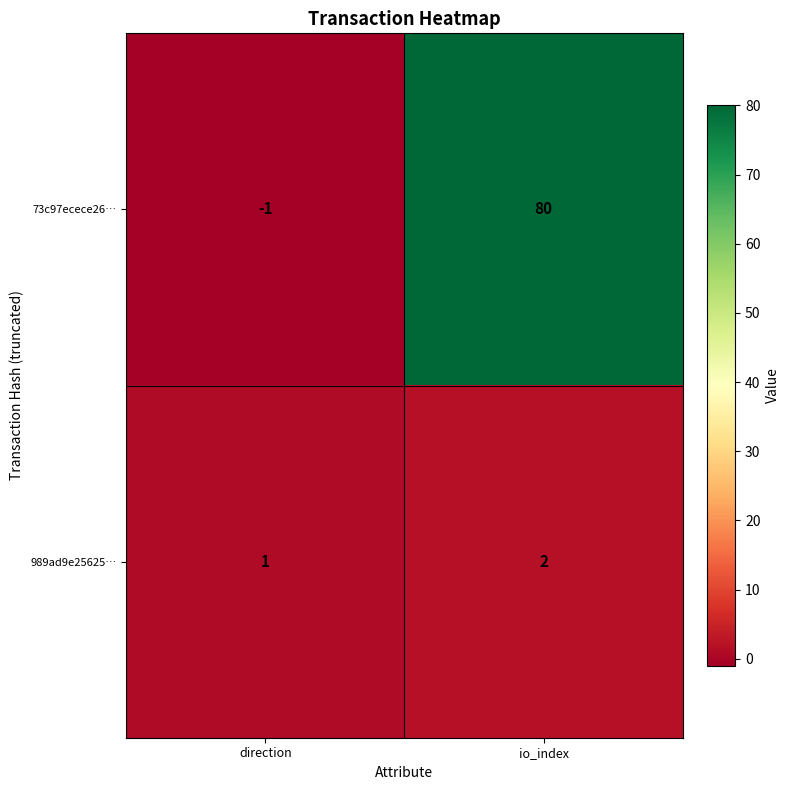

At which category is the sum across all series the highest?

io_index